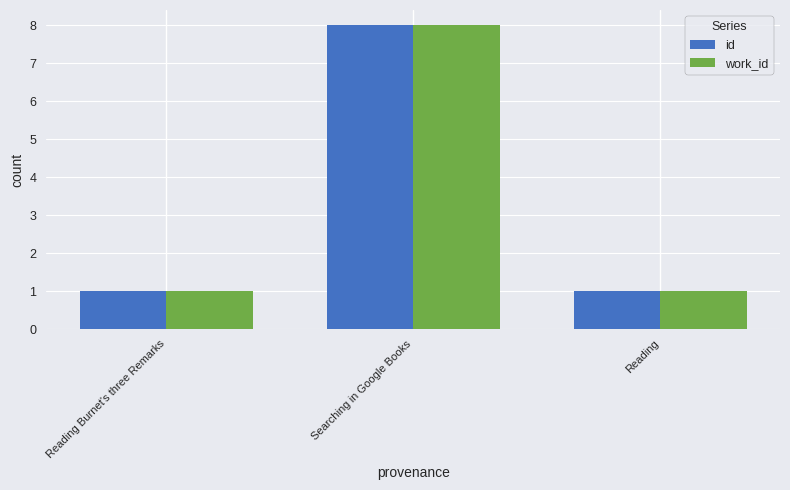

Reading left to right, transcribe all the data shown in this chart.

id: Reading Burnet's three Remarks=1	Searching in Google Books=8	Reading=1
work_id: Reading Burnet's three Remarks=1	Searching in Google Books=8	Reading=1